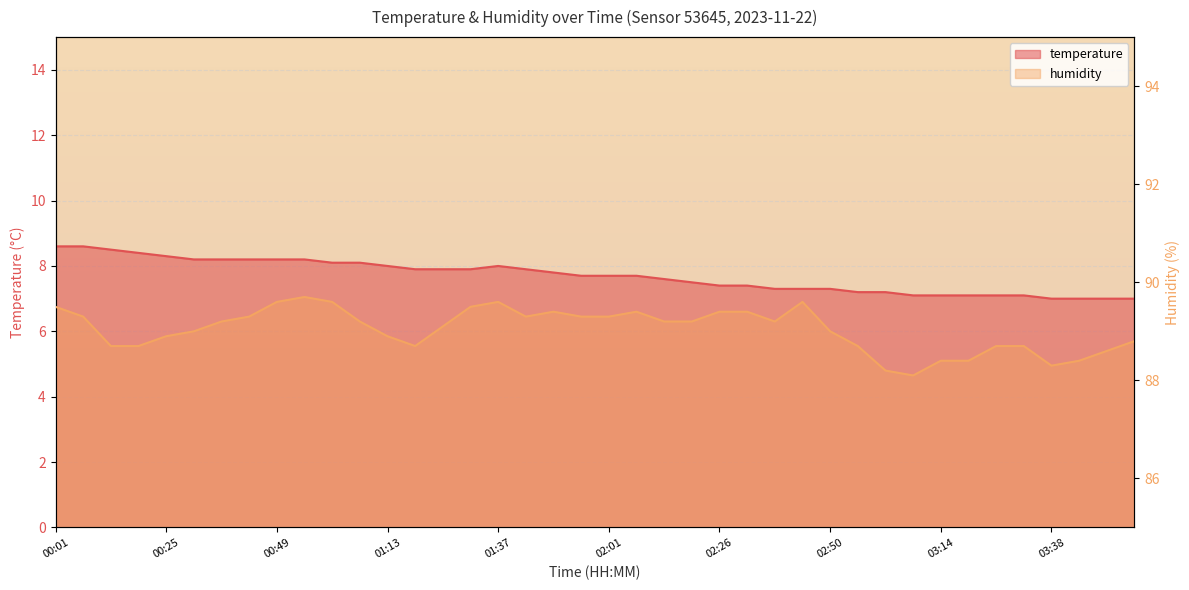

What position from the right is 02:32?

15